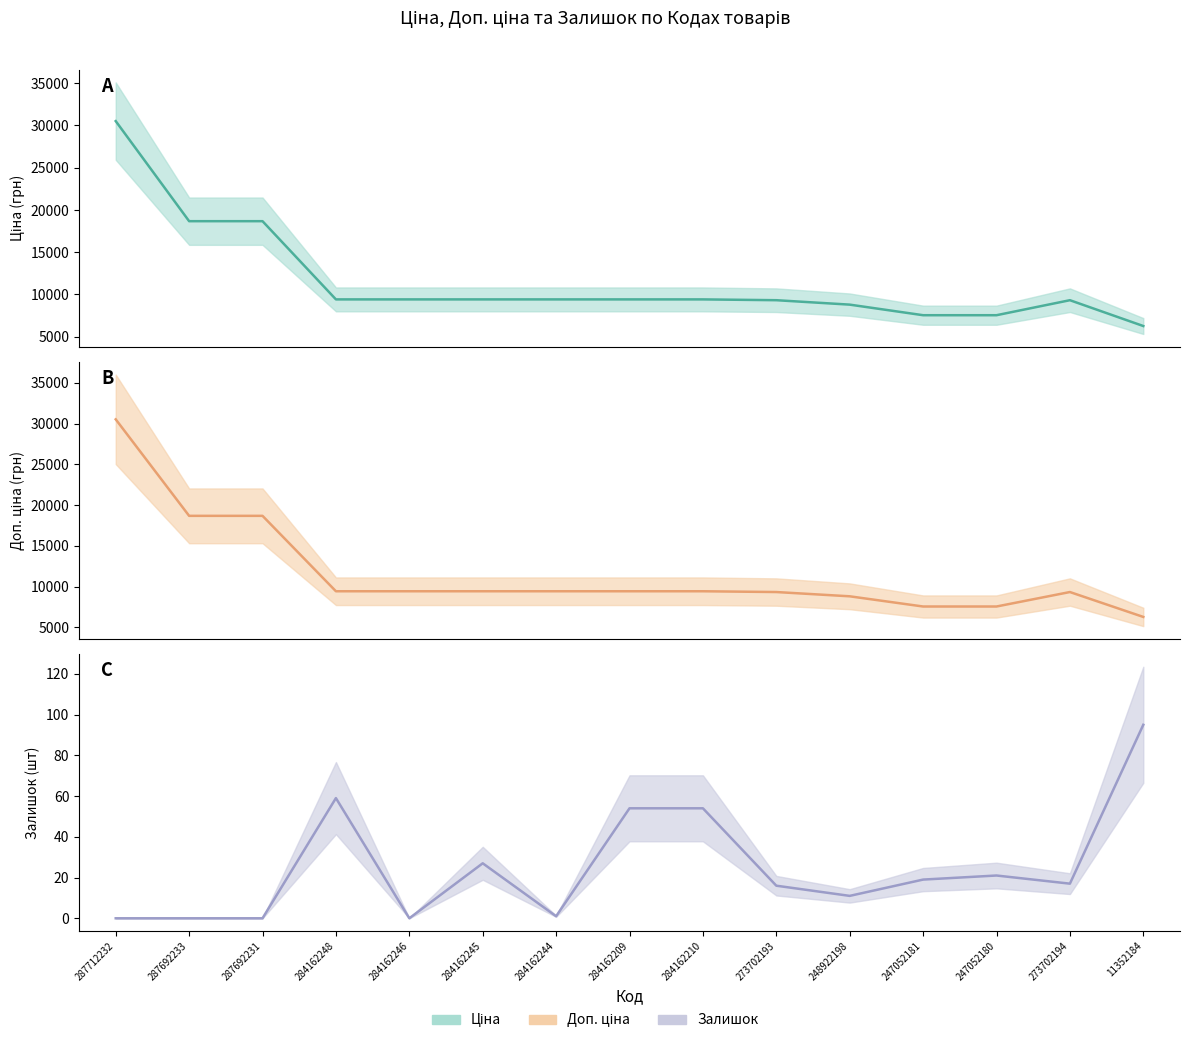

At which category does Ціна reach its first local peak?

273702194